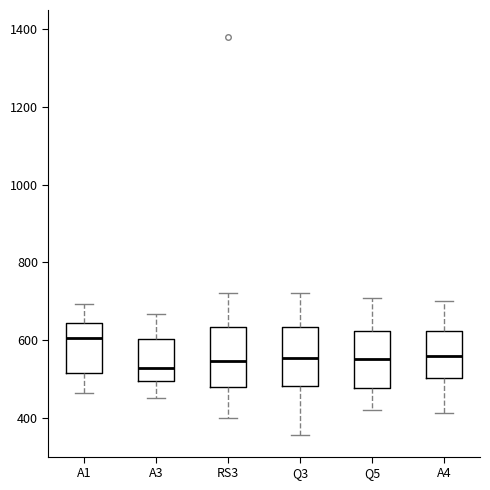

Reading left to right, transcribe this box plot: for each box, give where its median line is, the range the box spans, and where its two whiskers end, as read against the y-axis. The values are not printed on the chart, so give them approximately, as read against the axis.

A1: median 600, box 520 to 640, whiskers 460 to 700
A3: median 520, box 500 to 600, whiskers 460 to 660
RS3: median 540, box 480 to 640, whiskers 400 to 720
Q3: median 560, box 480 to 640, whiskers 360 to 720
Q5: median 560, box 480 to 620, whiskers 420 to 700
A4: median 560, box 500 to 620, whiskers 420 to 700